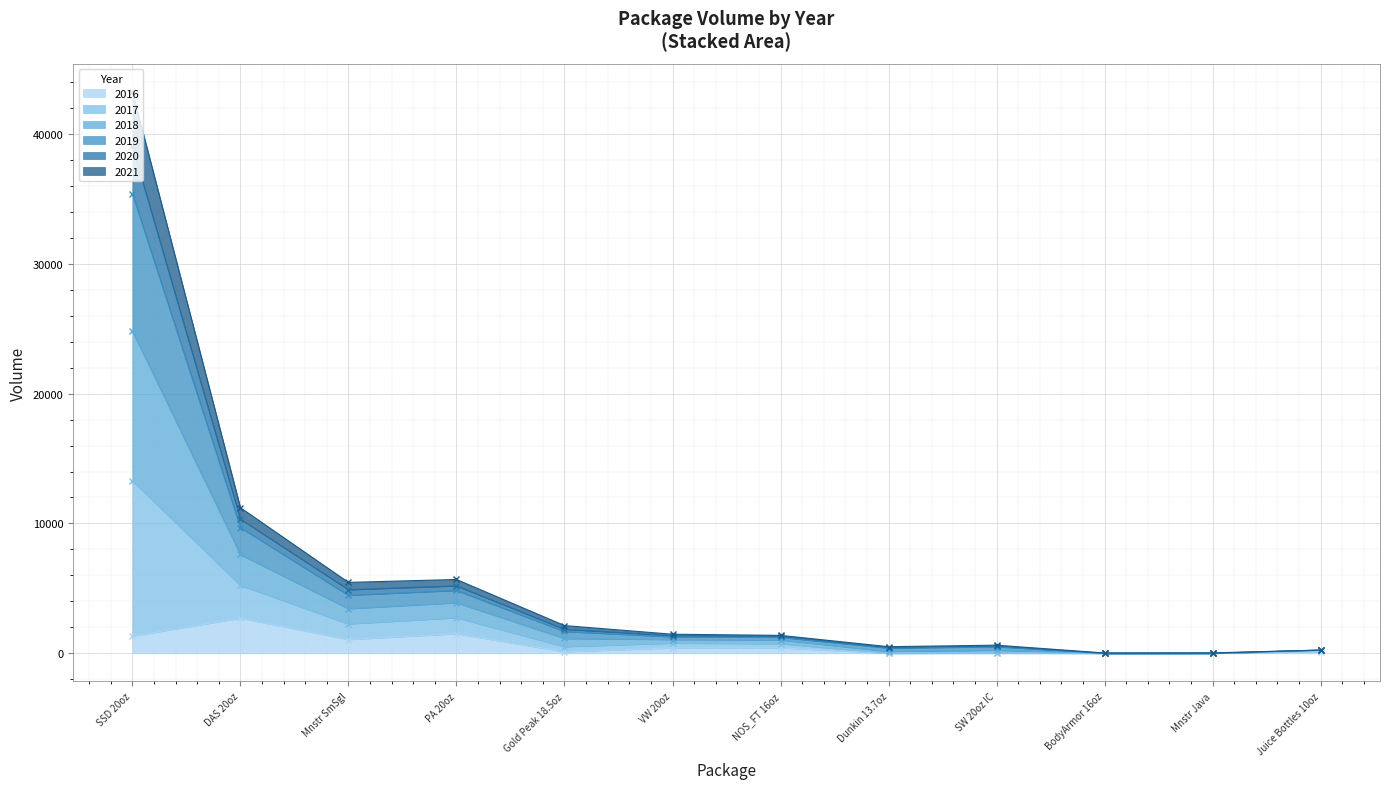

At which label does 2016 first exceed 420?

SSD 20oz